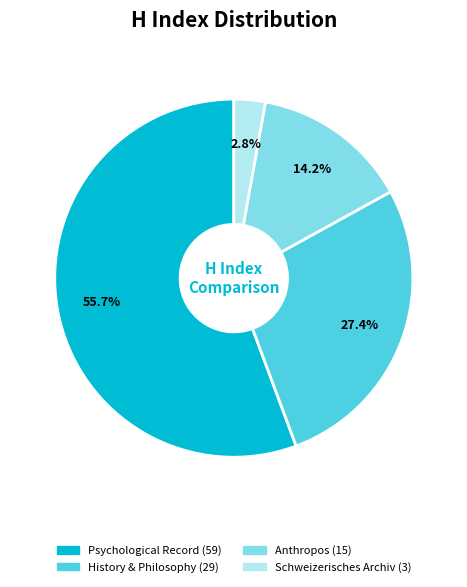

Does any single category account for the majority?

Yes